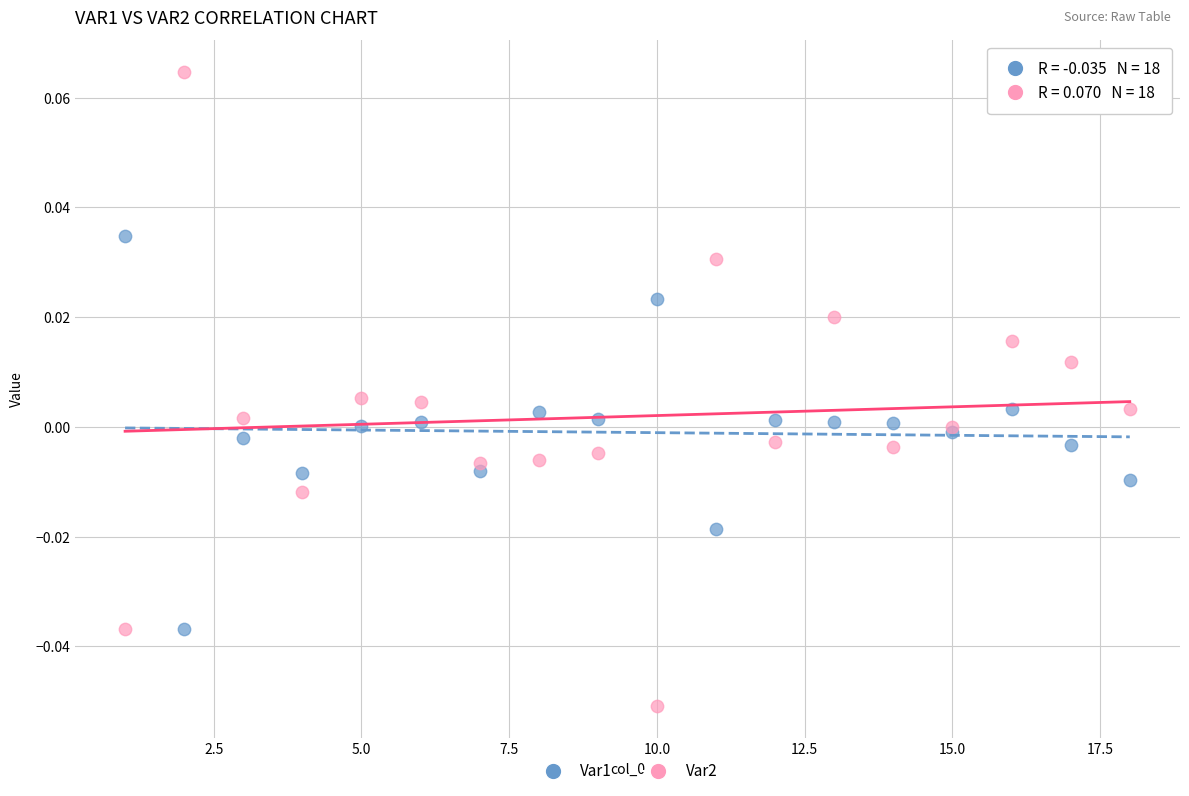

Which series reaches the maximum Y coordinate?

Var2